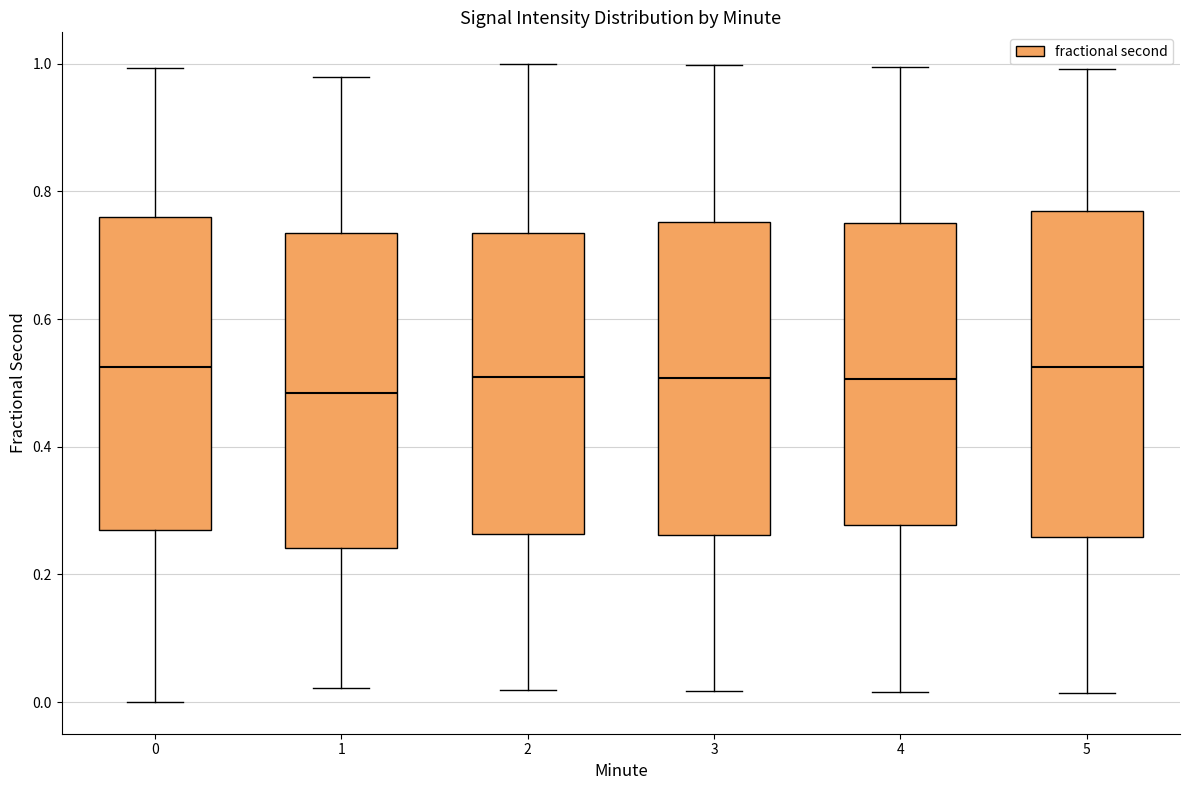

Reading left to right, read every box against the y-axis: the position of its median line, the range the box covers, and the ends of its whiskers. The values are not printed on the chart, so give them approximately, as read against the axis.

0: median 0.52, box 0.26 to 0.76, whiskers 0.00 to 1.00
1: median 0.48, box 0.24 to 0.74, whiskers 0.02 to 0.98
2: median 0.50, box 0.26 to 0.74, whiskers 0.02 to 1.00
3: median 0.50, box 0.26 to 0.76, whiskers 0.02 to 1.00
4: median 0.50, box 0.28 to 0.76, whiskers 0.02 to 1.00
5: median 0.52, box 0.26 to 0.76, whiskers 0.02 to 1.00